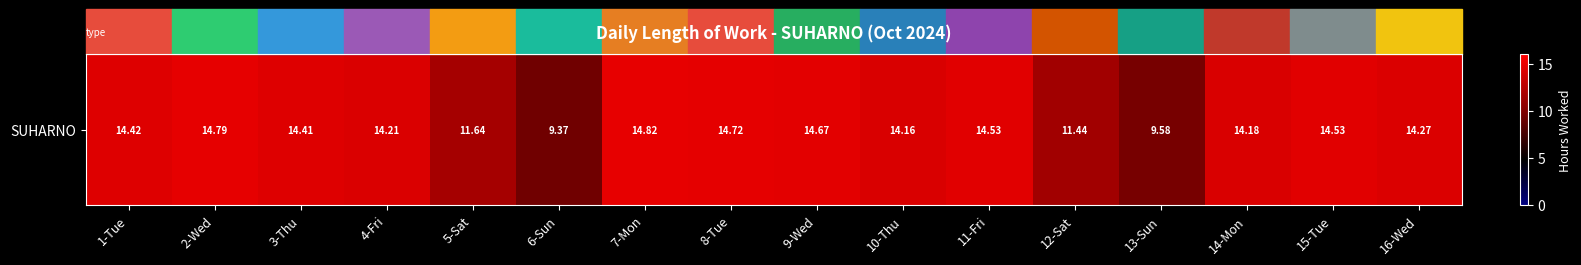

Between 10-Thu and 12-Sat, which is larger?

10-Thu